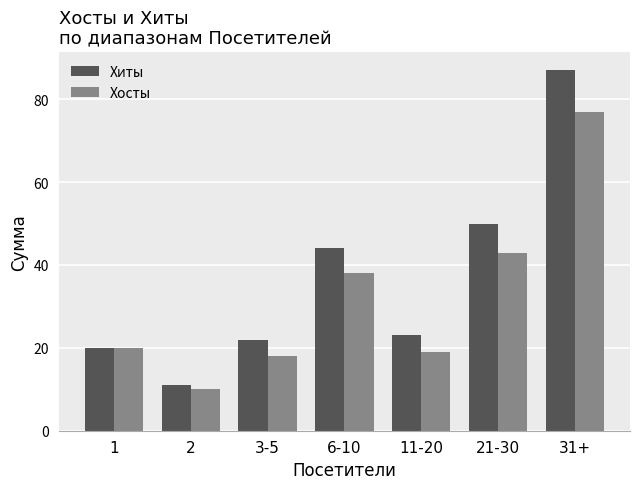

What is the spread (max minus min) of values at 21-30?

7